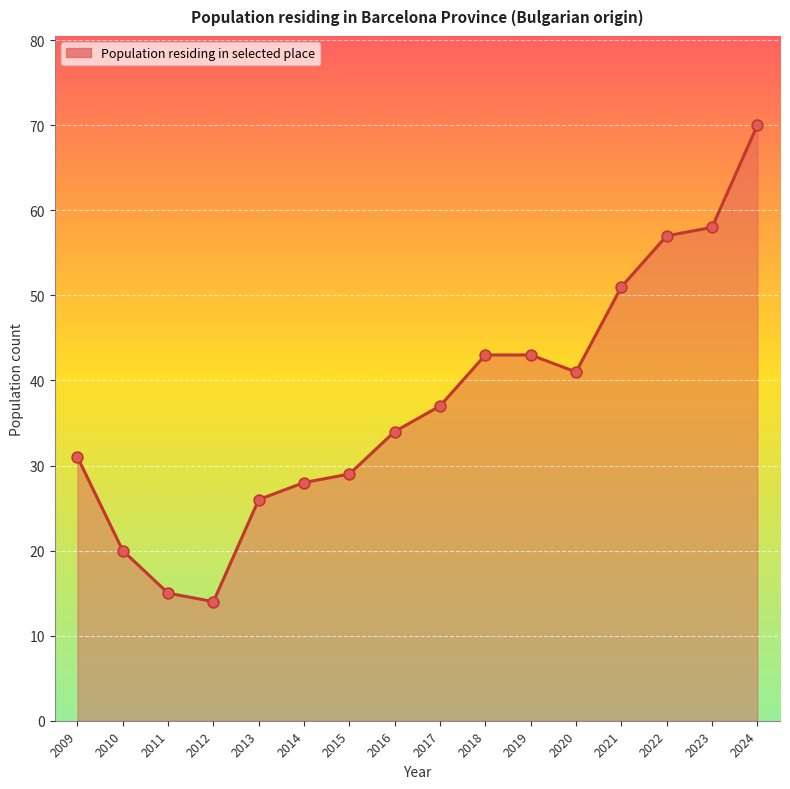

Between 2018 and 2015, which is larger?

2018